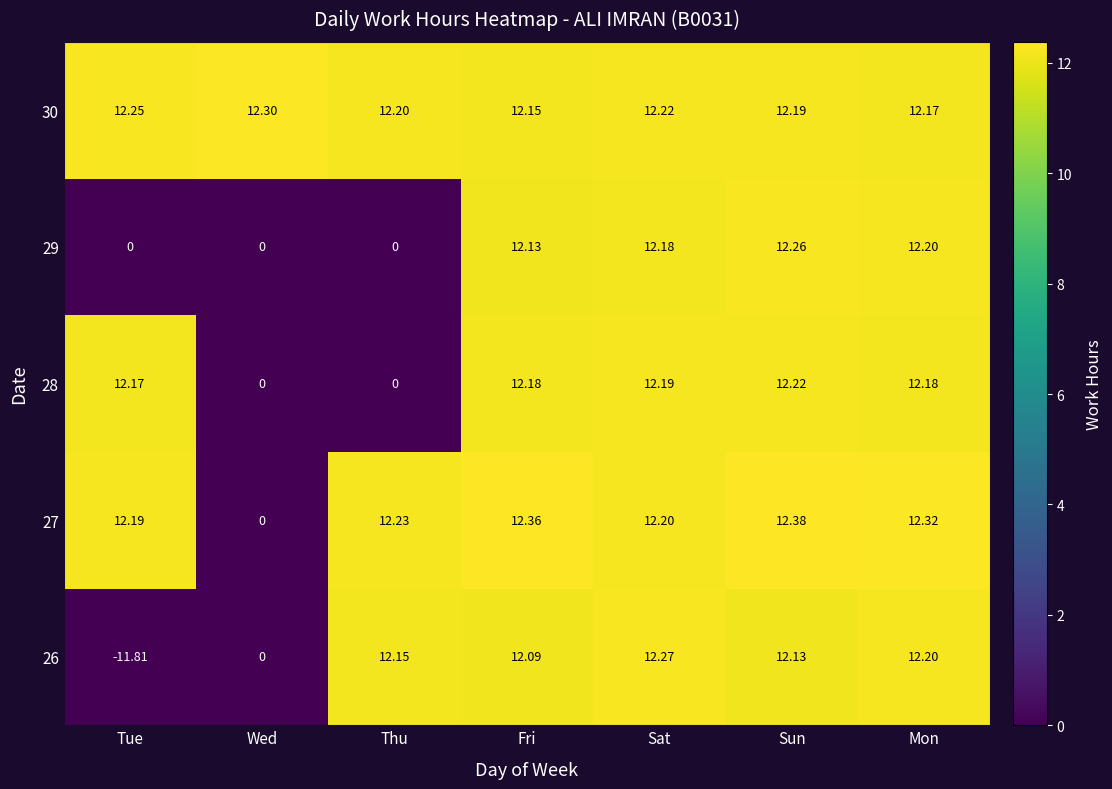

Where is 27 nearest to the value 6?

Wed